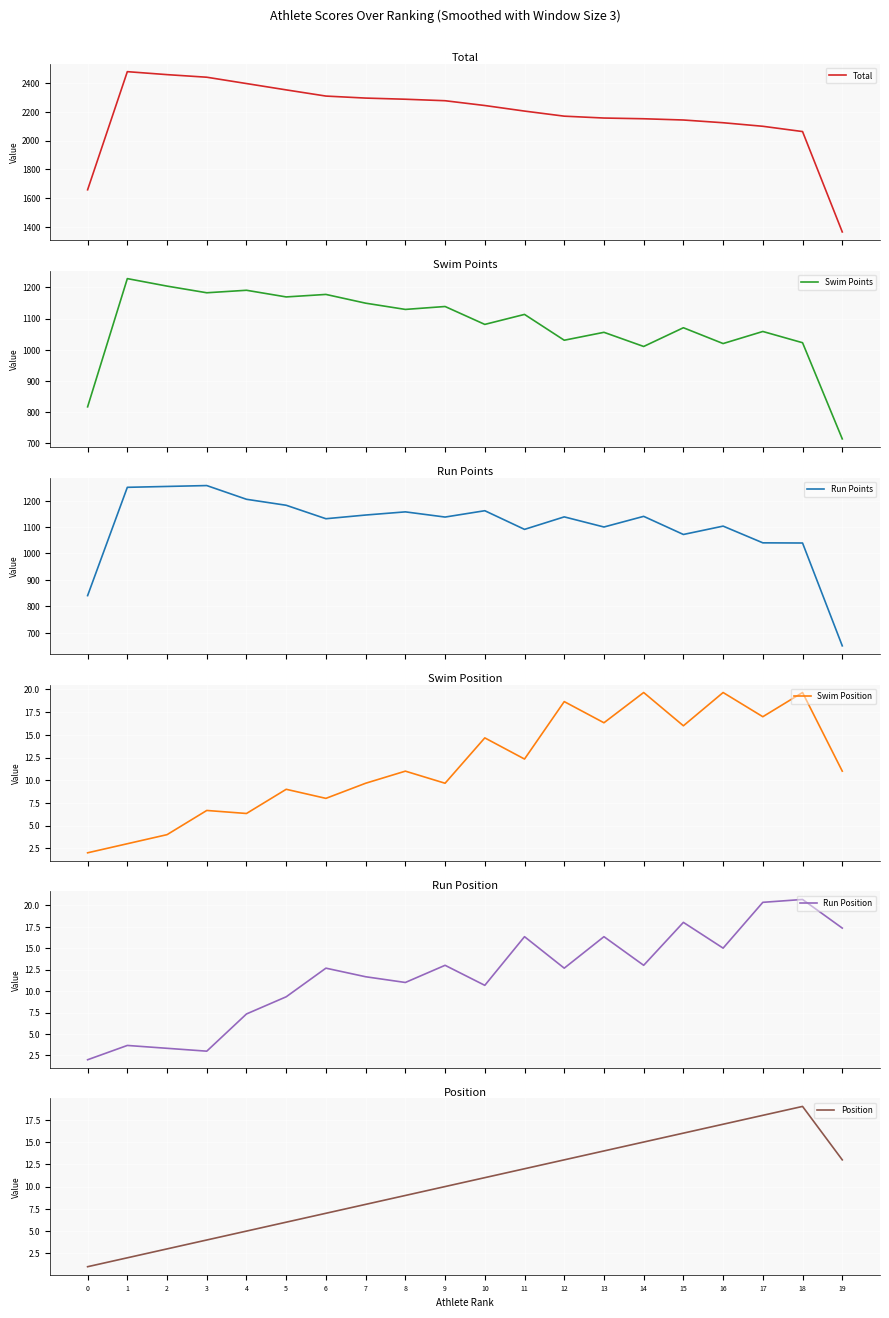

Rank the categories by Total value from lowest to highest.

19, 0, 18, 17, 16, 15, 14, 13, 12, 11, 10, 9, 8, 7, 6, 5, 4, 3, 2, 1